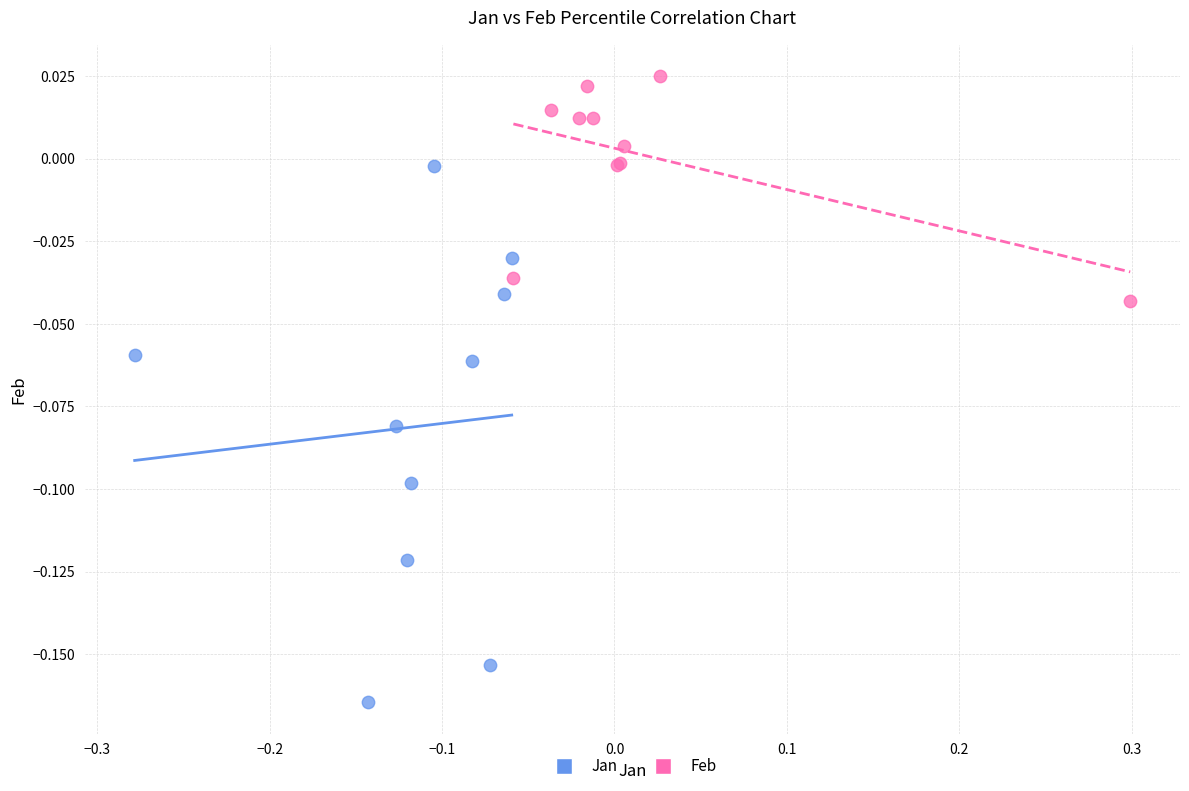

Which series contains the lowest Y value?

Jan